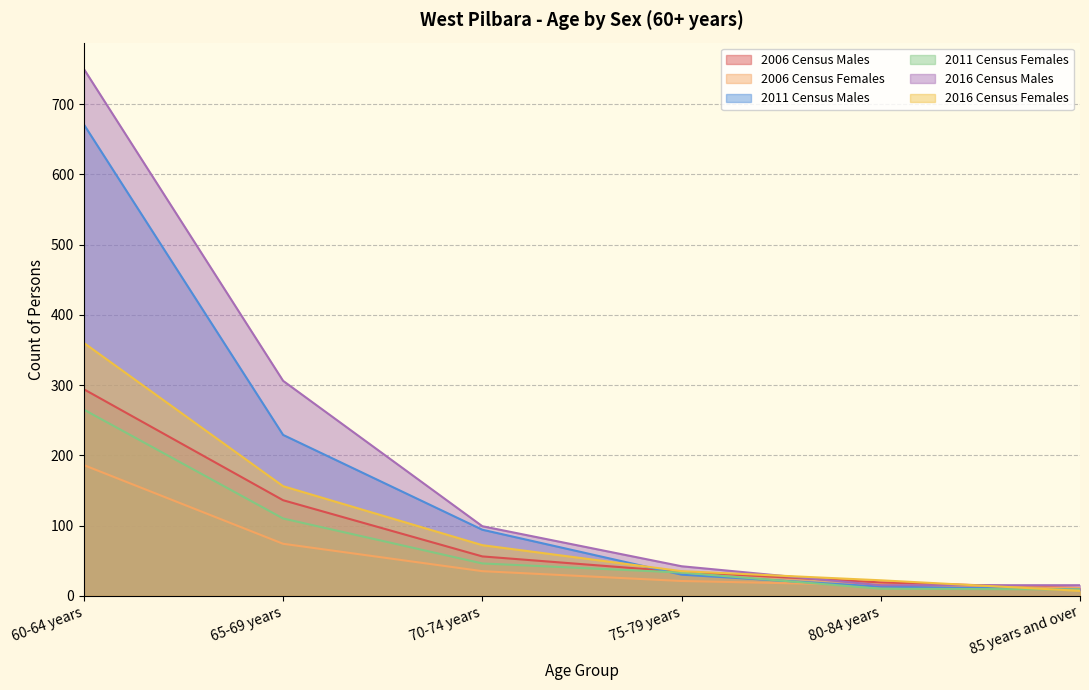

The value of 2011 Census Females at 60-64 years is 265. True or false?

True